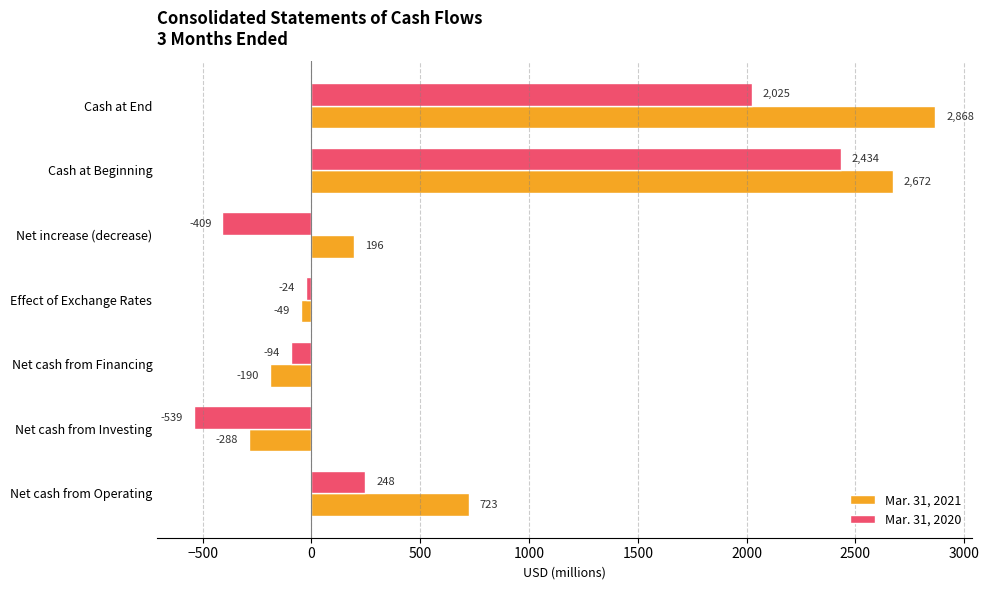

How many series are shown in this chart?

2